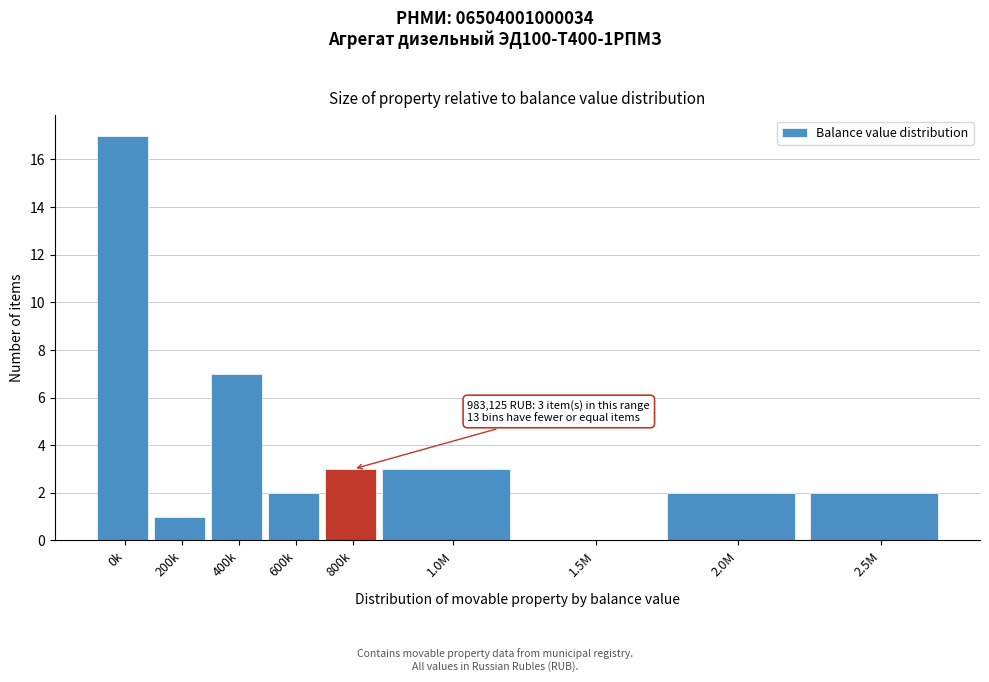

Reading right to left, what are all the values shown in this chart?

2.5M=2	2.0M=2	1.5M=0	1.0M=3	800k=3	600k=2	400k=7	200k=1	0k=17